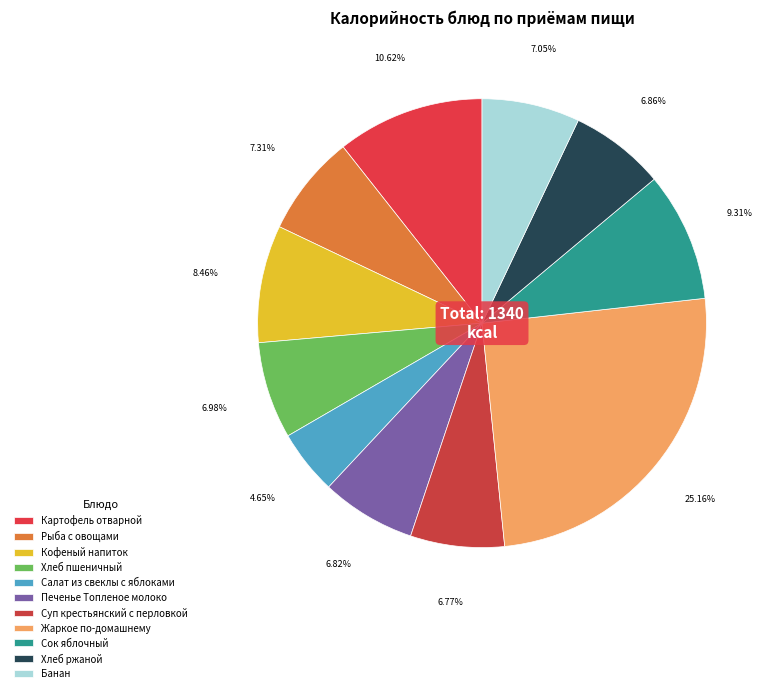

Is there any slice that represents more than half of the pie?

No